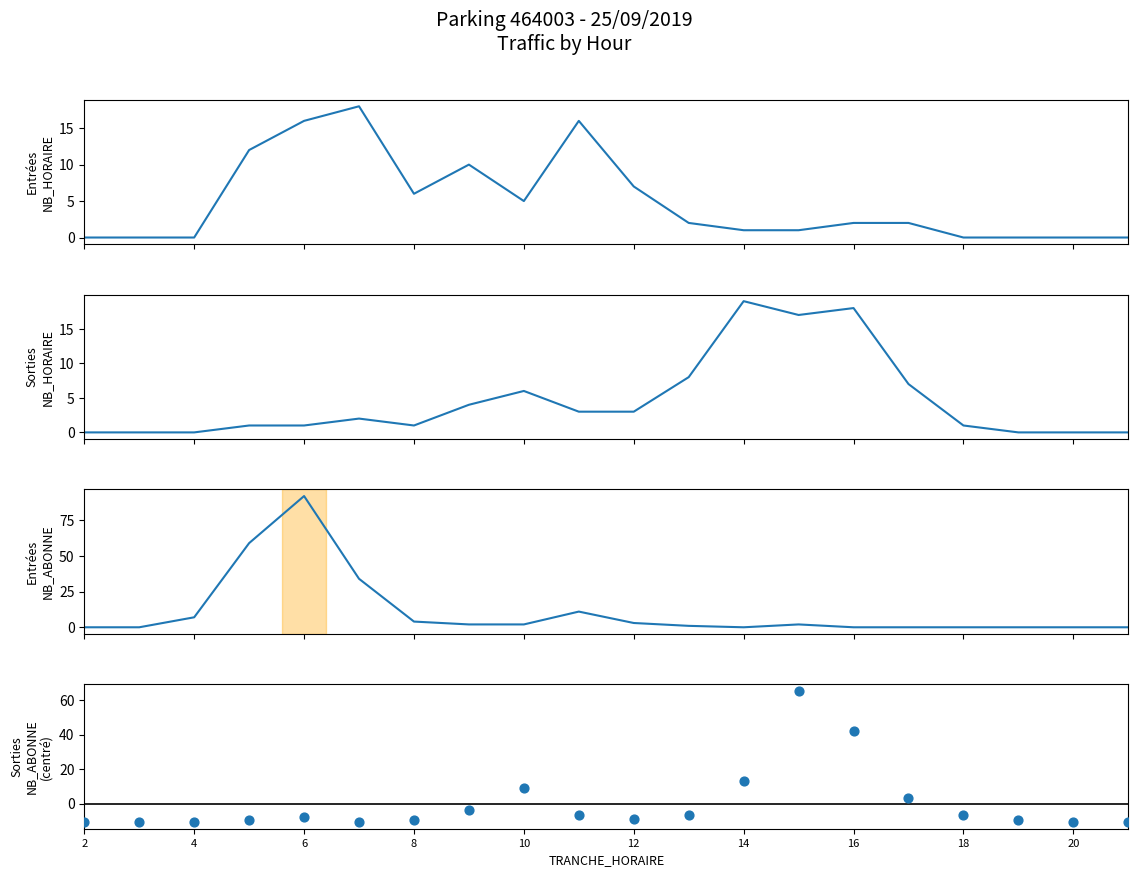

Which series contains the highest Y value?

ENTREES NB_ABONNE